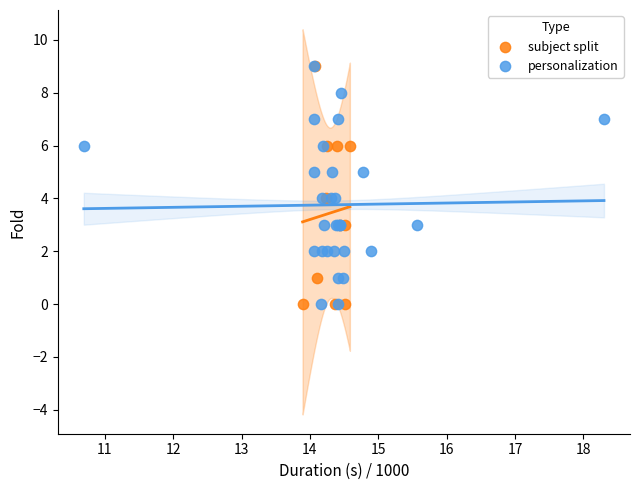

What are all the series names shown in the legend?

subject split, personalization